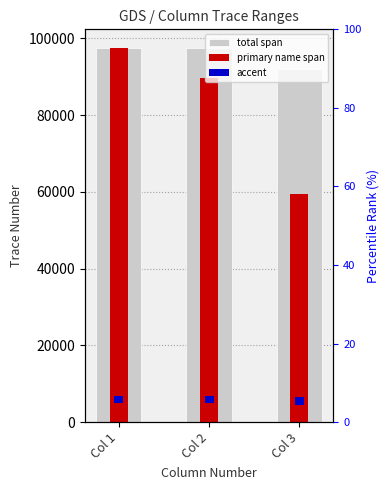

What are all the series names shown in the legend?

total span, primary name span, accent